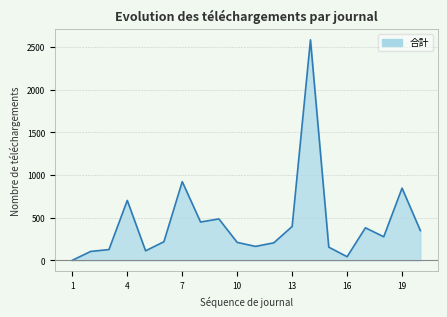

How many values are above zero?

19